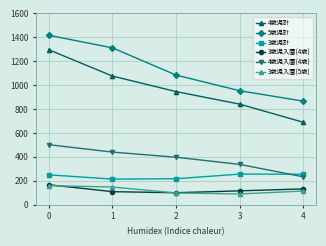

True or false: 4歳児計 has more than 0 interior local peaks.

False